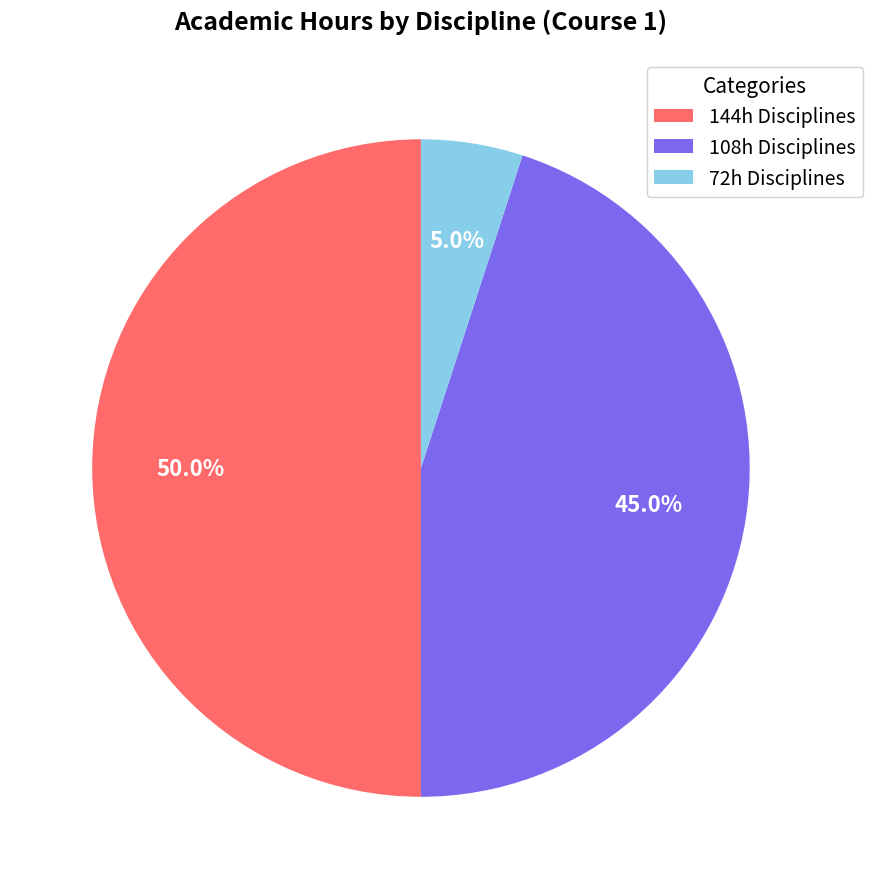

What is the smallest slice in the pie chart?

72h Disciplines